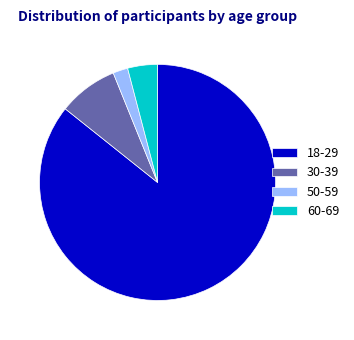

Does 30-39 represent more than half of the total?

No